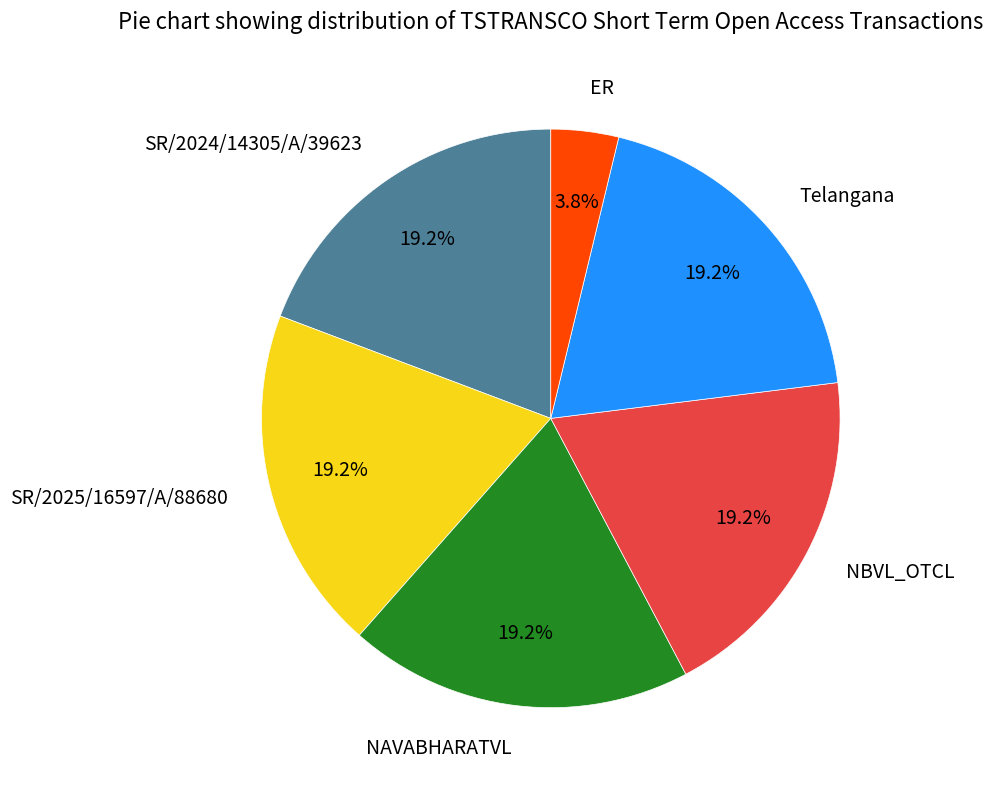

To the nearest percent, what portion does NAVABHARATVL represent?

19%